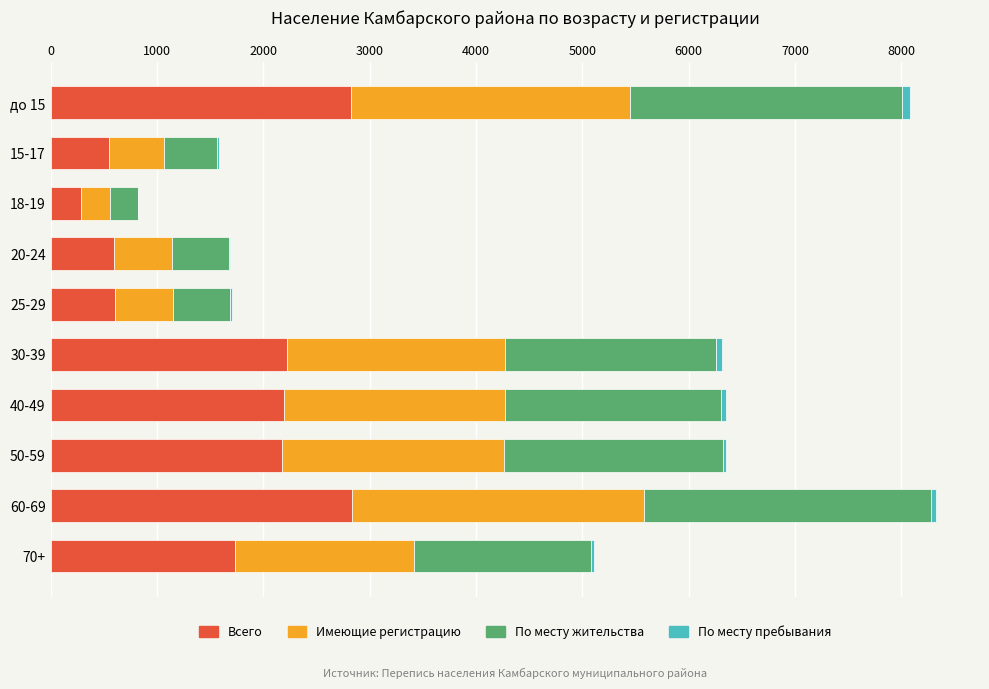

How many series are shown in this chart?

4